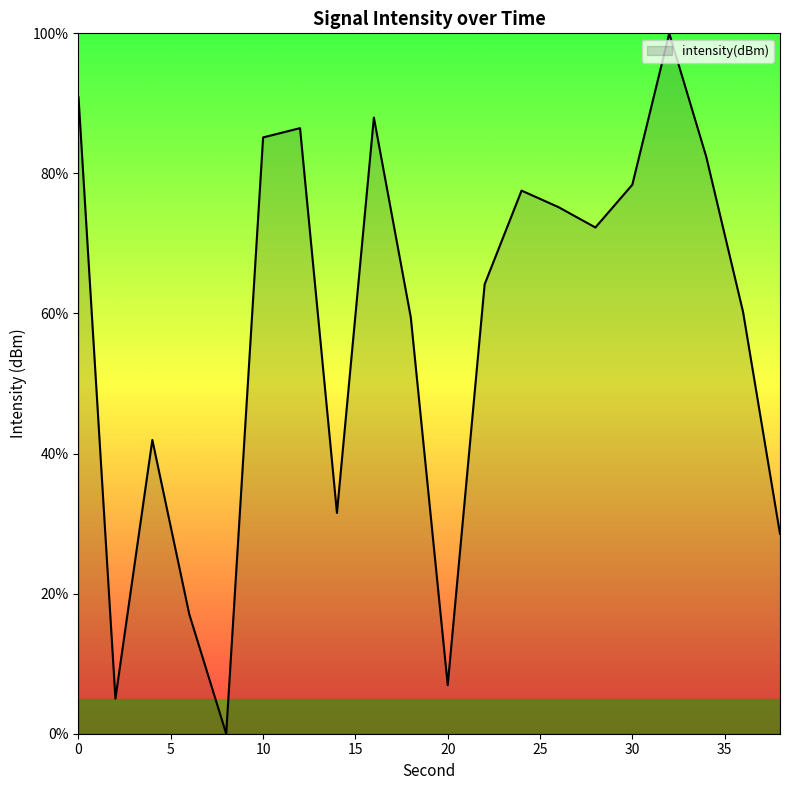

What is the difference between the maximum and minimum values?

100.0